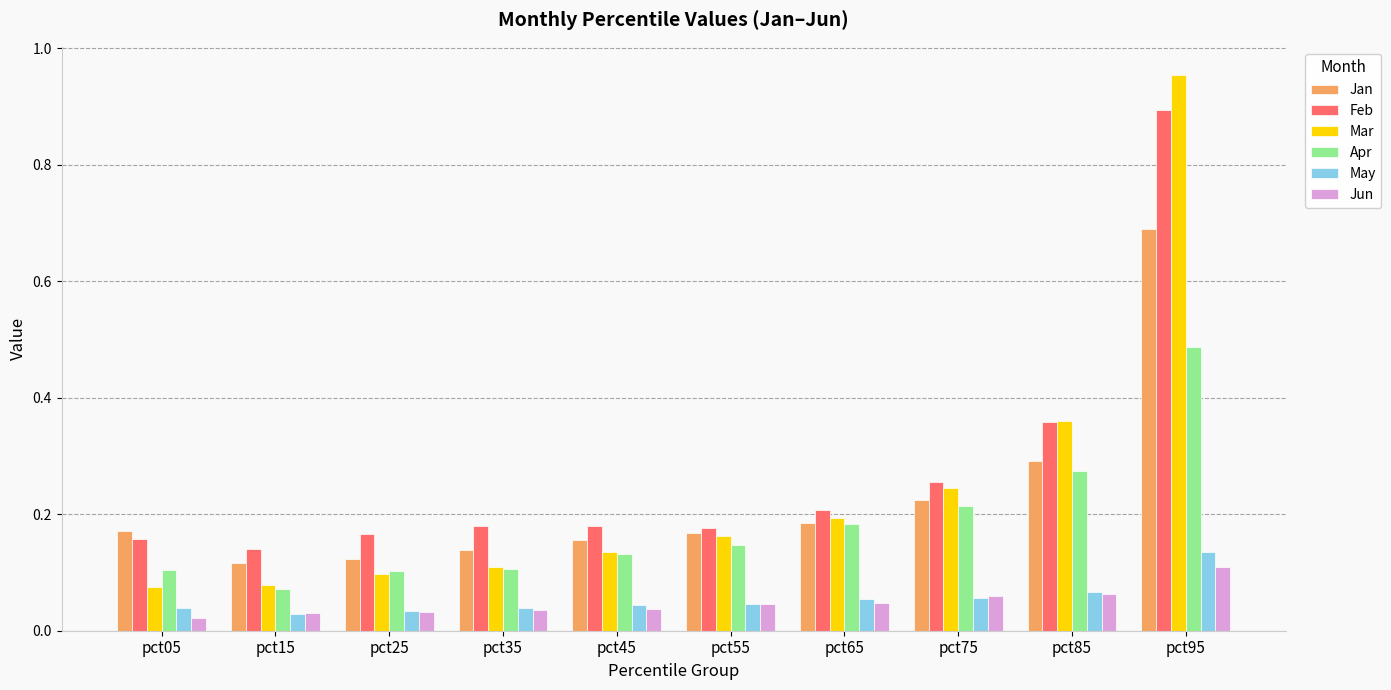

At how many categories does at least one series exceed 0?

10